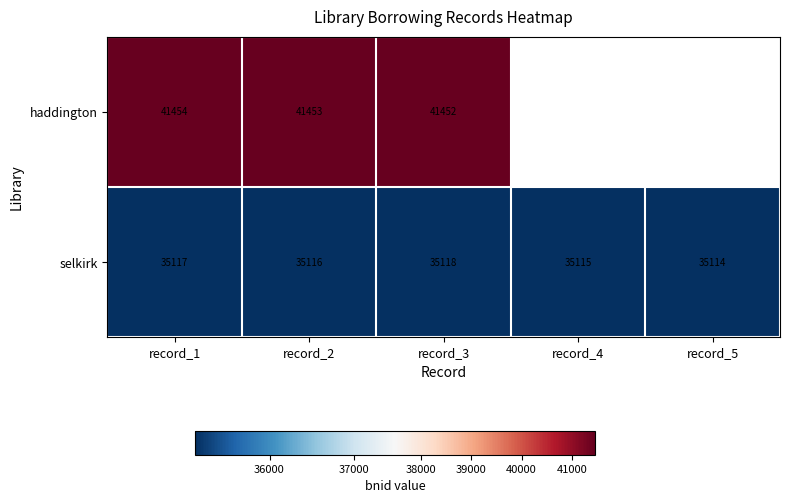

List the labels in order of selkirk value, smallest first.

record_5, record_4, record_2, record_1, record_3